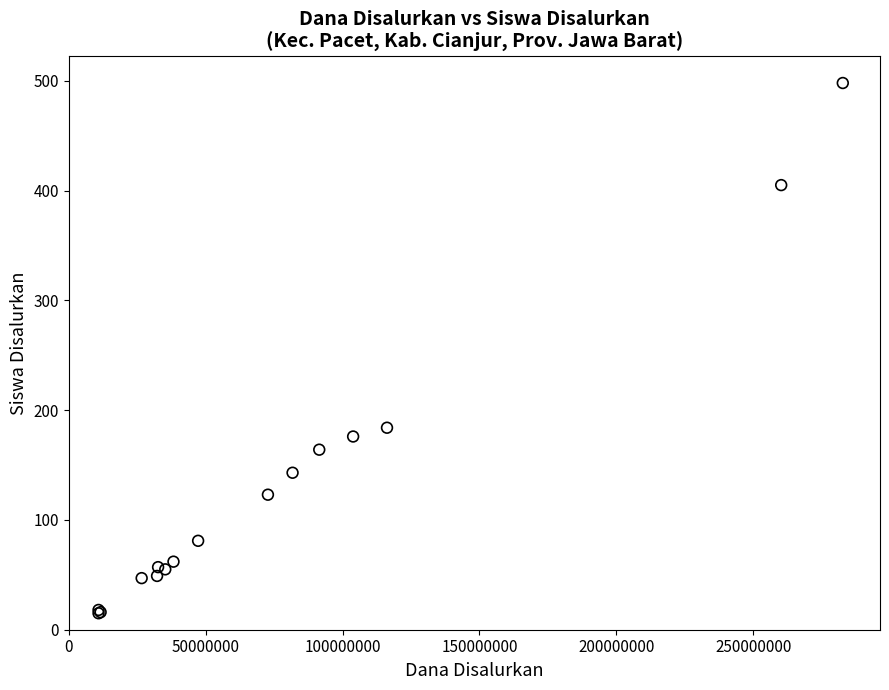

What Y value in the scatter plot is closest to 256?

184